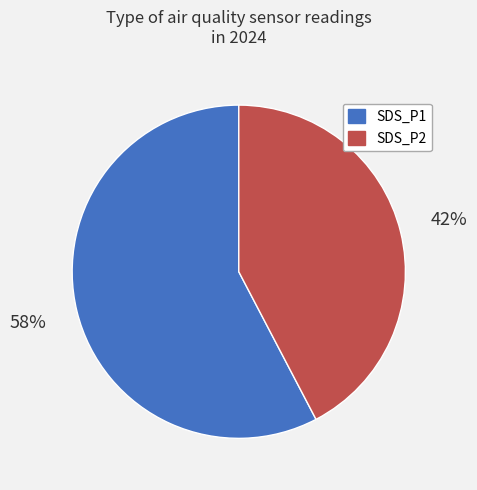

What is the ratio of the value at SDS_P1 to the value at SDS_P2?

1.4